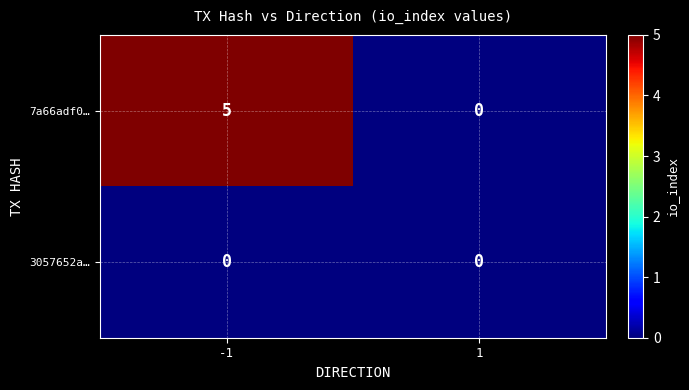

What is the greatest value displayed?

5